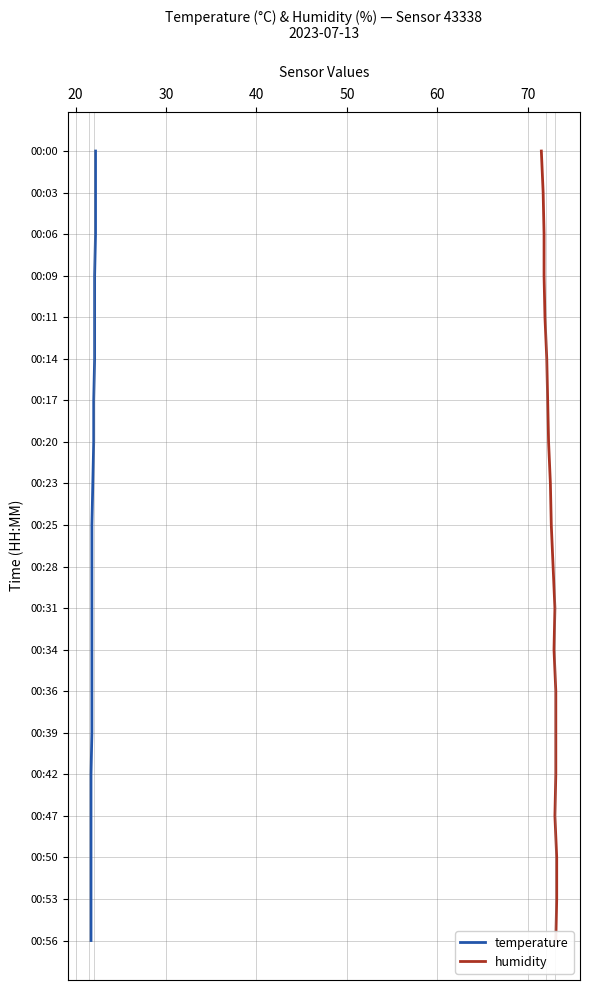

True or false: humidity has more than 2 interior local peaks.

False